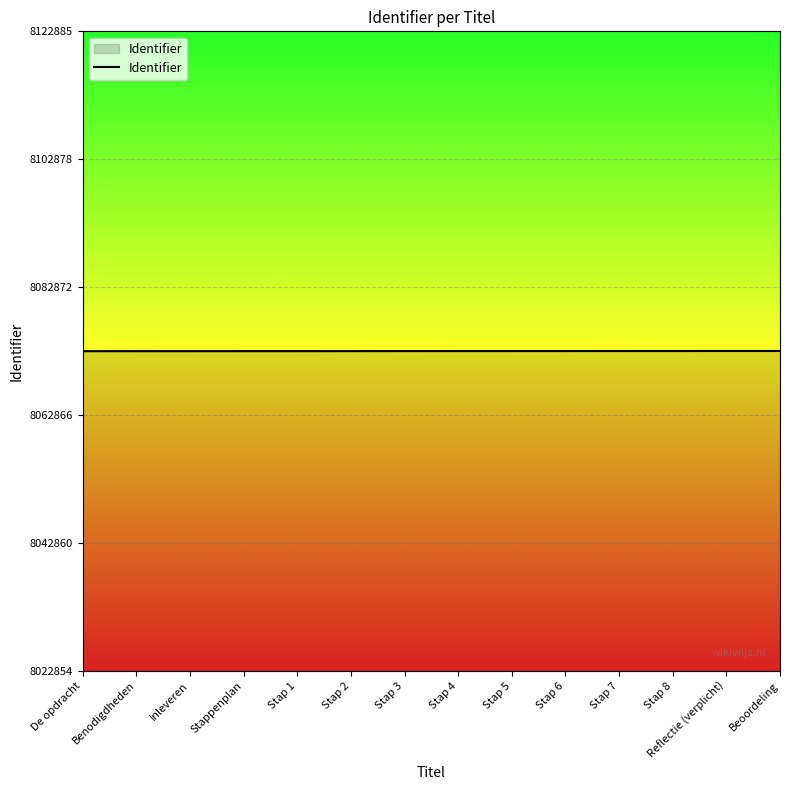

What is the maximum value shown in the chart?

8072885